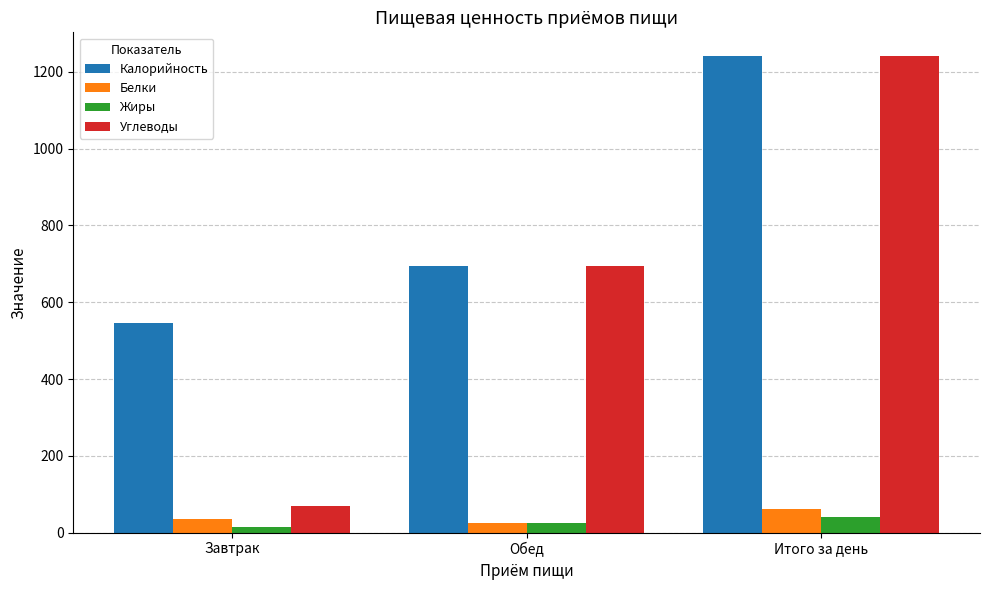

What is the minimum value shown in the chart?

14.4